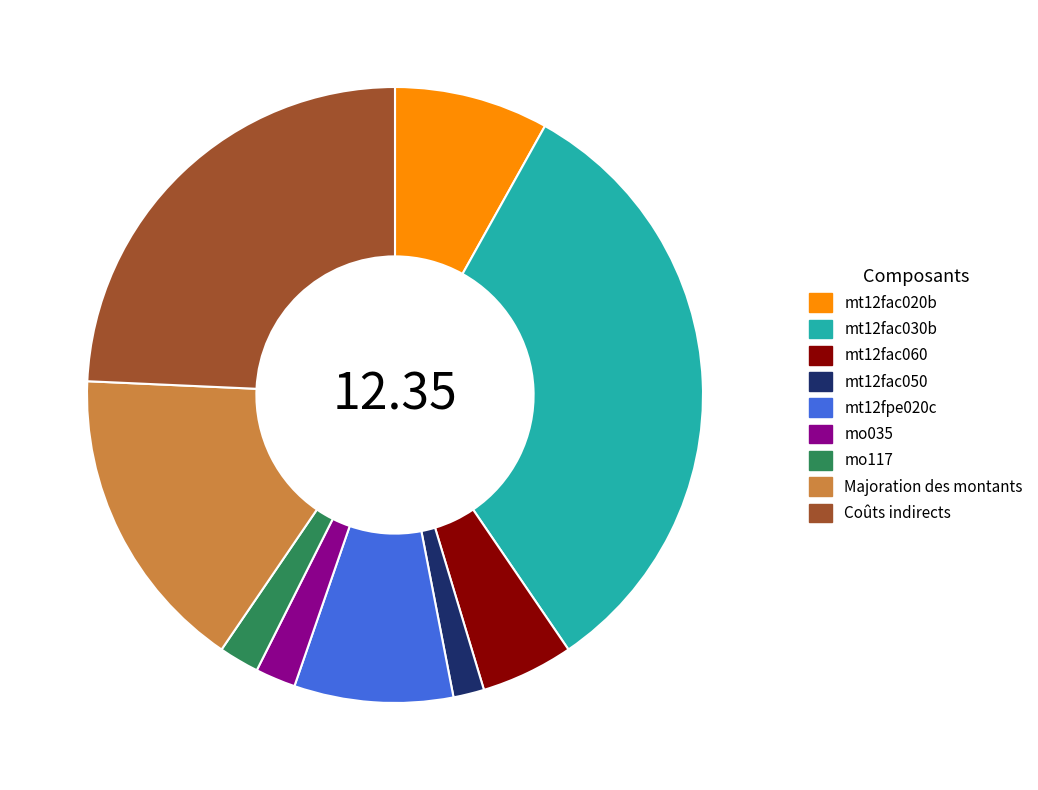

Combined, do mo117 and mt12fpe020c account for over 50%?

No